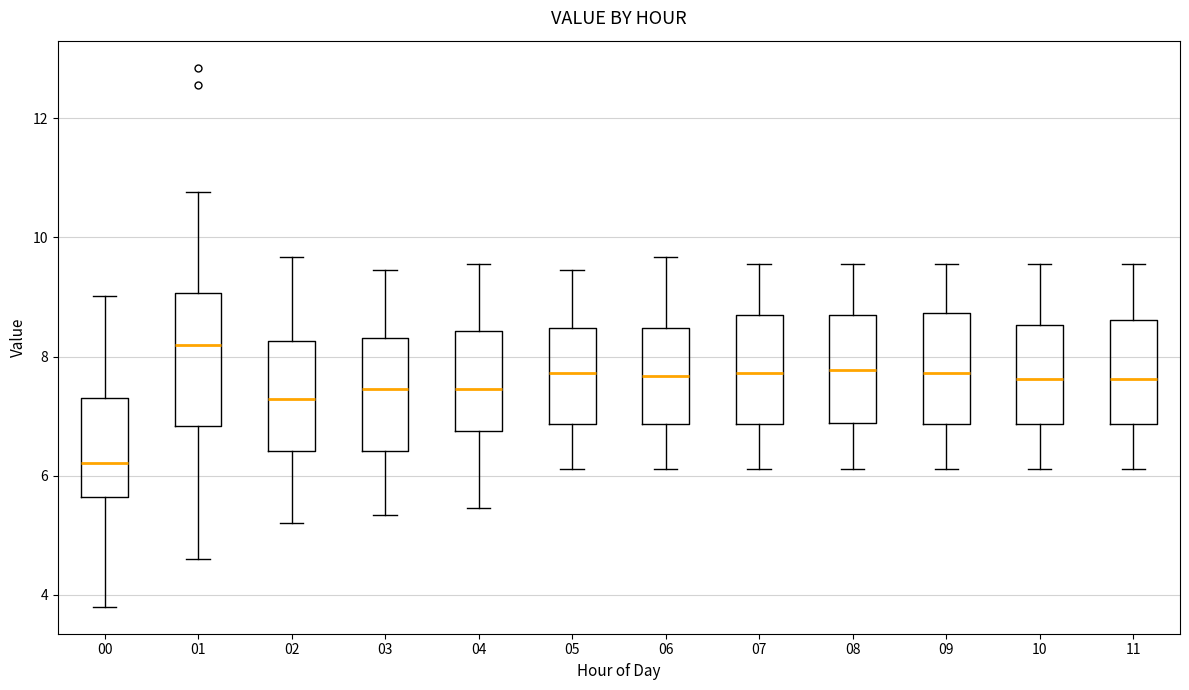

Reading left to right, read every box against the y-axis: the position of its median line, the range the box covers, and the ends of its whiskers. The values are not printed on the chart, so give them approximately, as read against the axis.

00: median 6.2, box 5.6 to 7.4, whiskers 3.8 to 9.0
01: median 8.2, box 6.8 to 9.0, whiskers 4.6 to 10.8
02: median 7.2, box 6.4 to 8.2, whiskers 5.2 to 9.6
03: median 7.4, box 6.4 to 8.4, whiskers 5.4 to 9.4
04: median 7.4, box 6.8 to 8.4, whiskers 5.4 to 9.6
05: median 7.8, box 6.8 to 8.4, whiskers 6.2 to 9.4
06: median 7.6, box 6.8 to 8.4, whiskers 6.2 to 9.6
07: median 7.8, box 6.8 to 8.6, whiskers 6.2 to 9.6
08: median 7.8, box 6.8 to 8.6, whiskers 6.2 to 9.6
09: median 7.8, box 6.8 to 8.8, whiskers 6.2 to 9.6
10: median 7.6, box 6.8 to 8.6, whiskers 6.2 to 9.6
11: median 7.6, box 6.8 to 8.6, whiskers 6.2 to 9.6